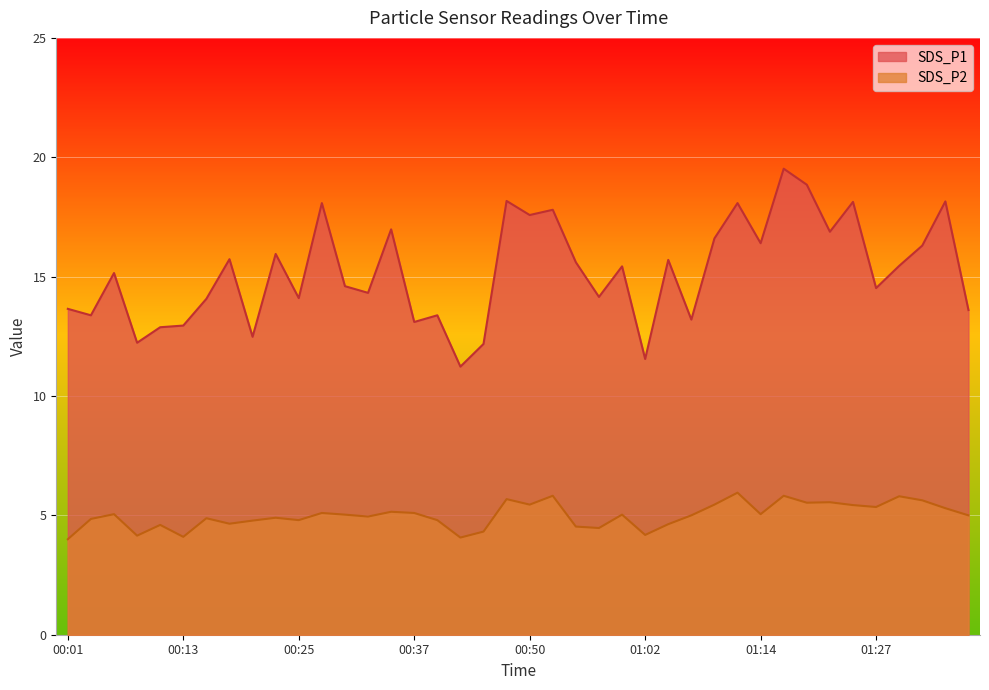

Rank the series by their average value, from highest to lowest.

SDS_P1, SDS_P2